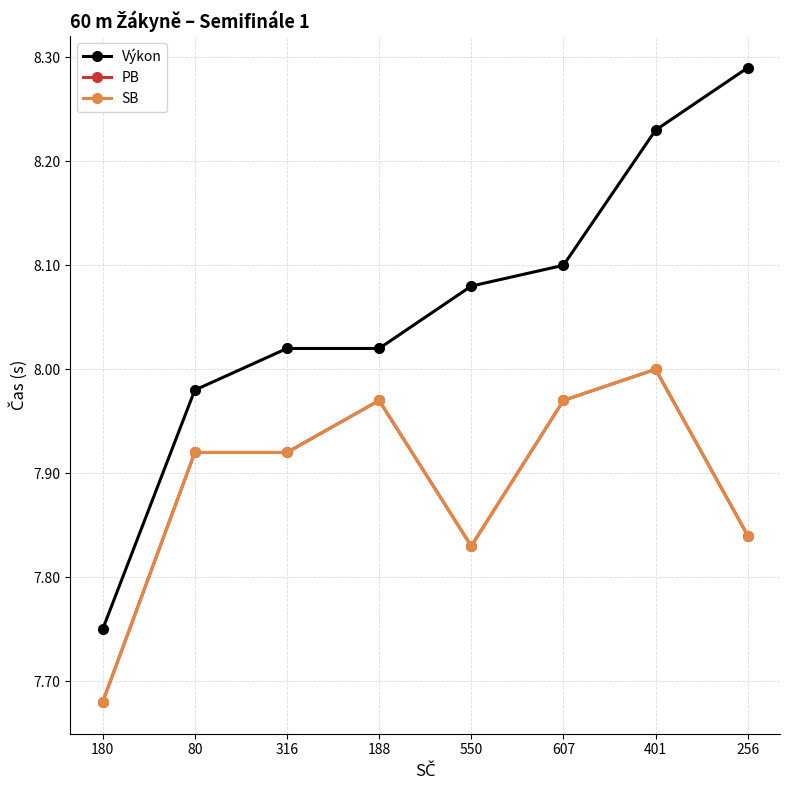

Which series has the widest spread of values?

Výkon